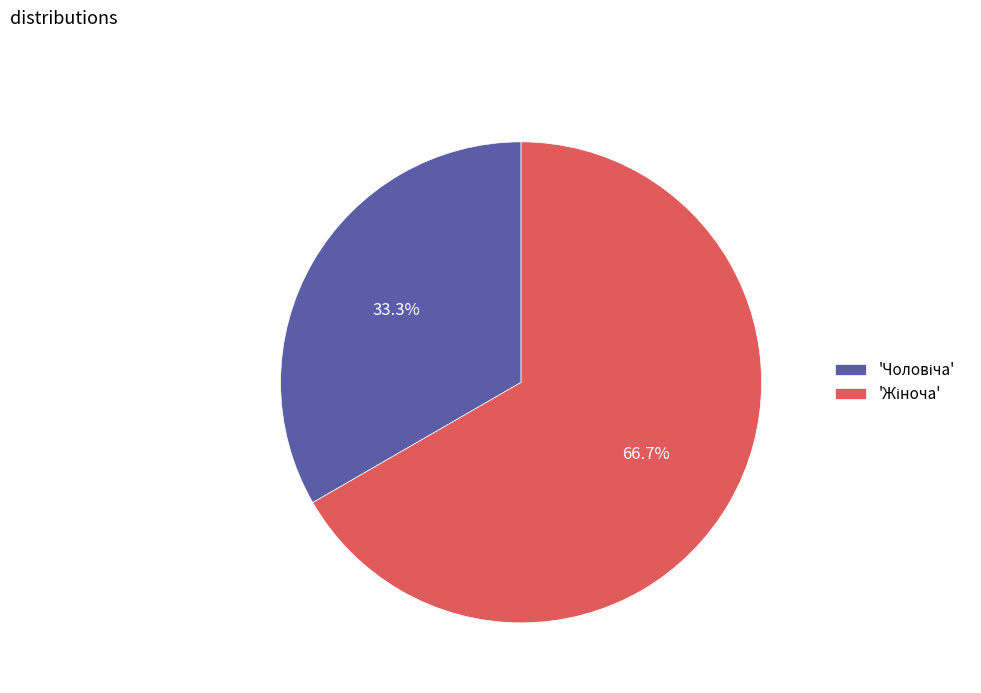

To the nearest percent, what is the average slice percentage?

50%